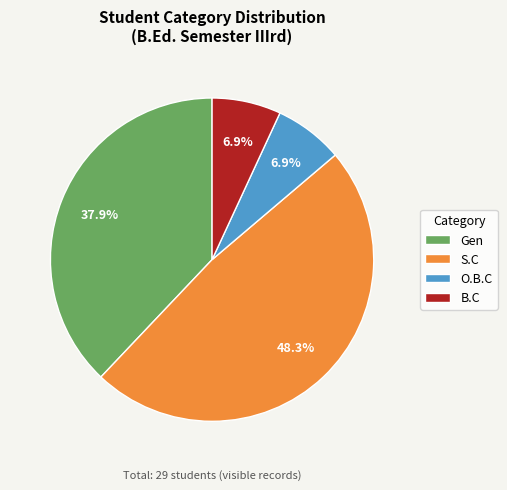

Does S.C represent more than half of the total?

No